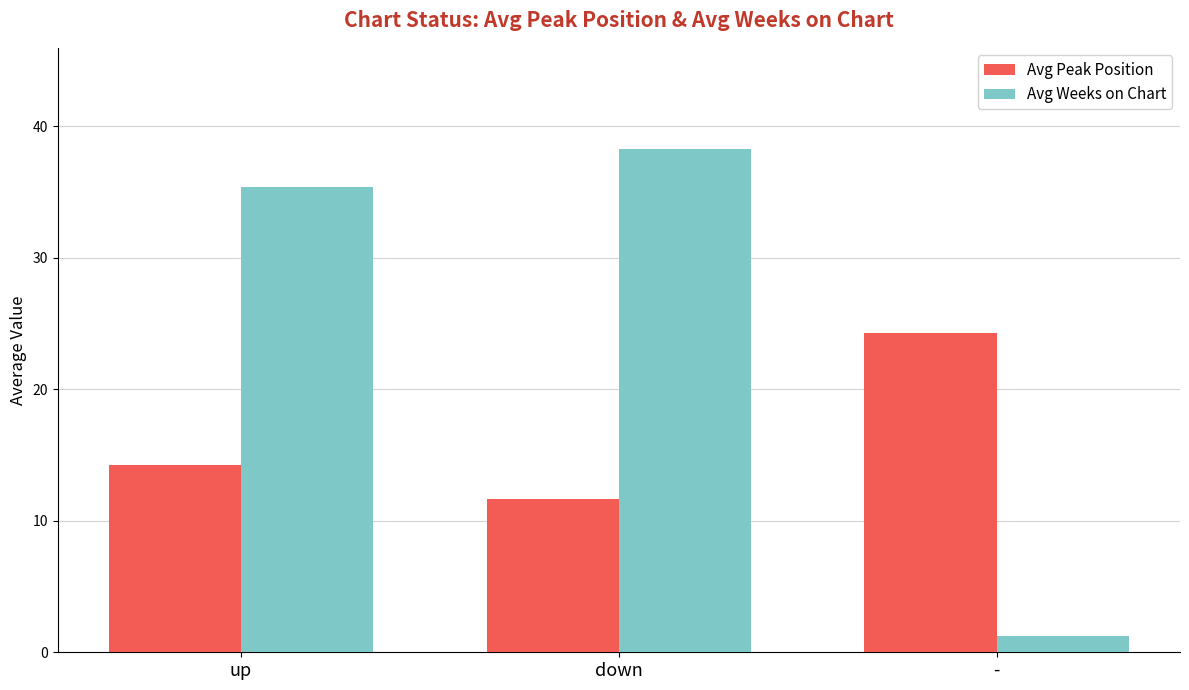

At which label is Avg Weeks on Chart closest to 19?

up